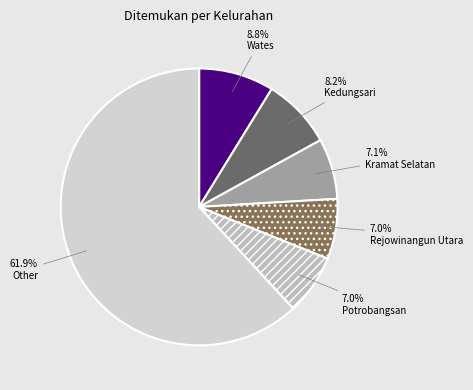

To the nearest percent, what is the difference between the largest and smallest slice percentages?

55%